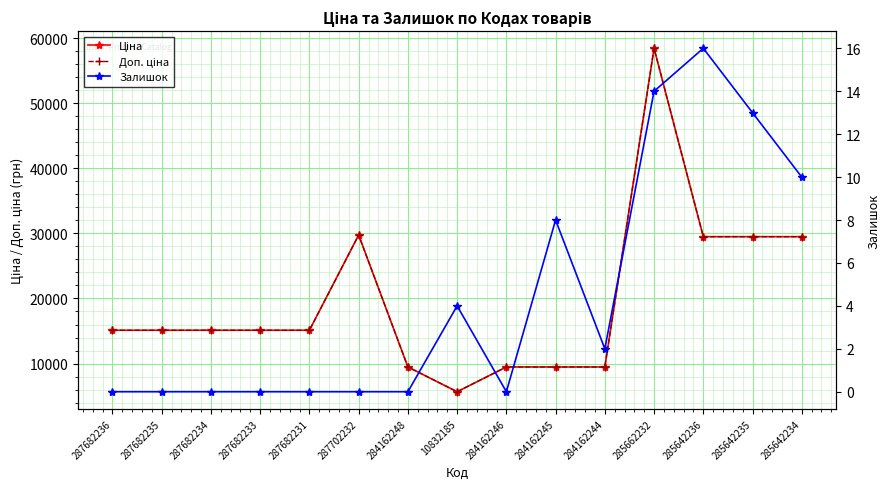

List the series in order of their peak value, lowest first.

Залишок, Ціна, Доп. ціна